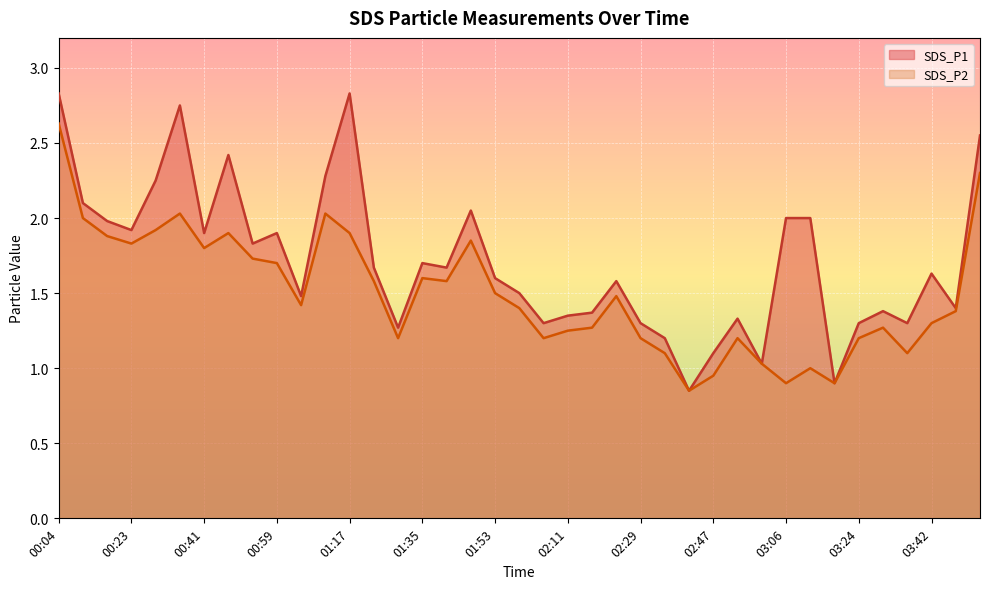

List the series in order of their overall mean, lowest first.

SDS_P2, SDS_P1